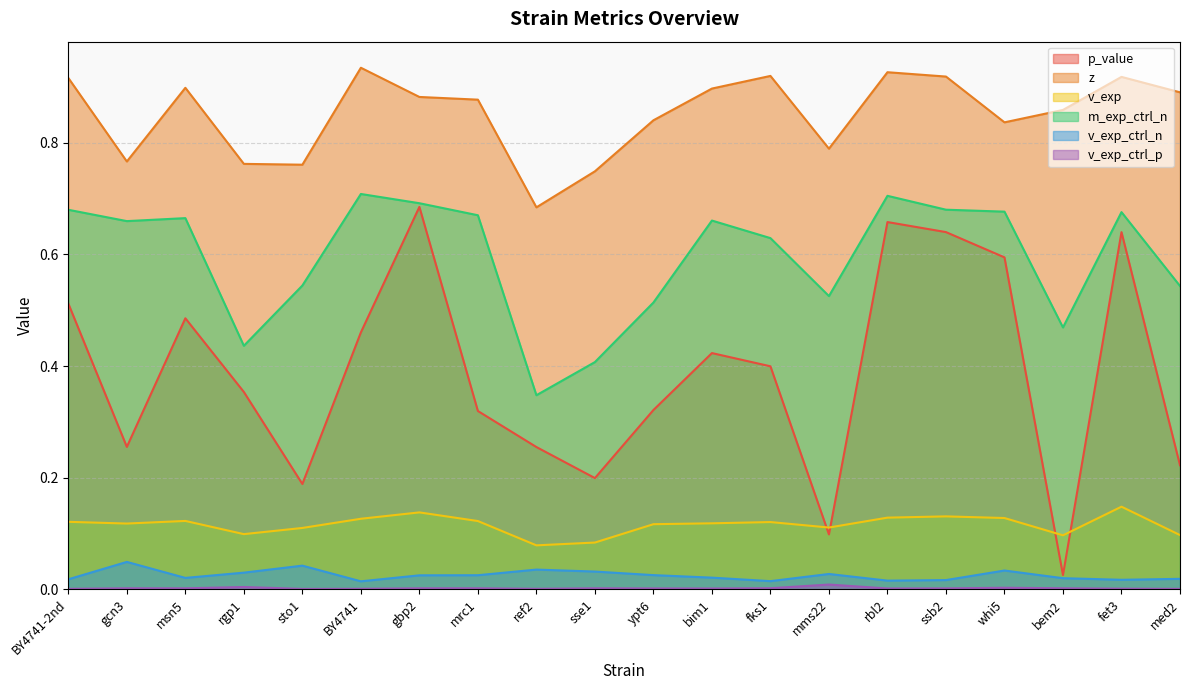

Where is m_exp_ctrl_n nearest to the value 0?

ref2